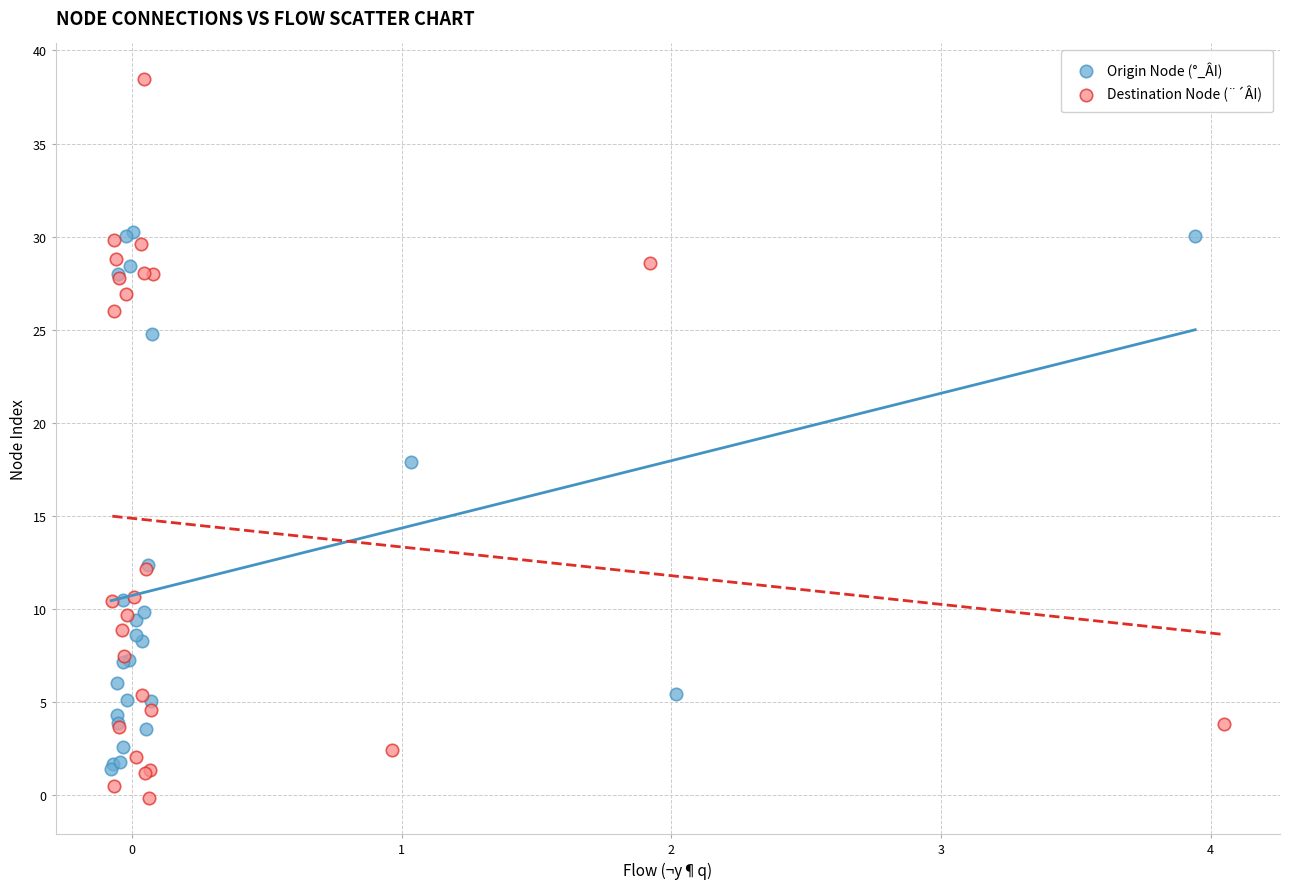

Which series contains the lowest Y value?

Destination Node (¨´ÂI)